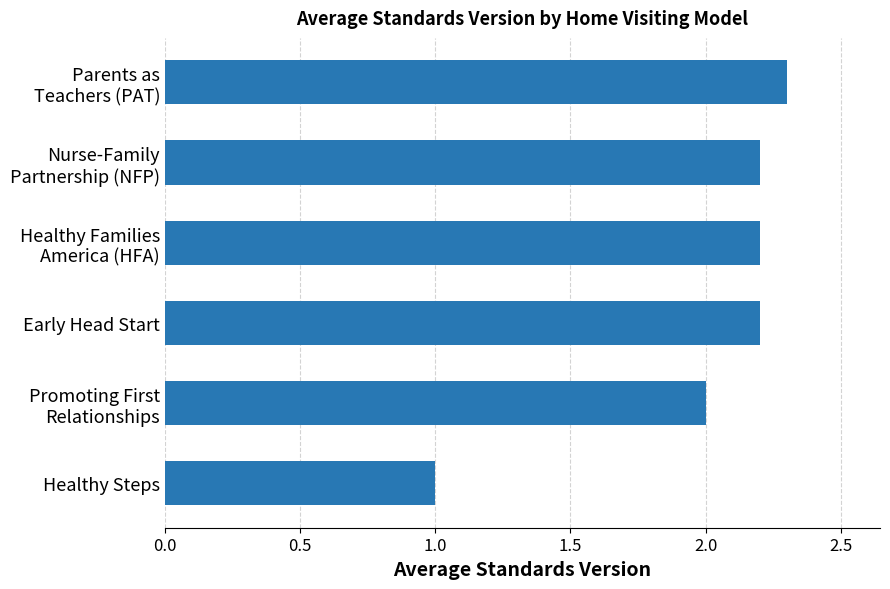

The value at Healthy Steps is 0.5. True or false?

False